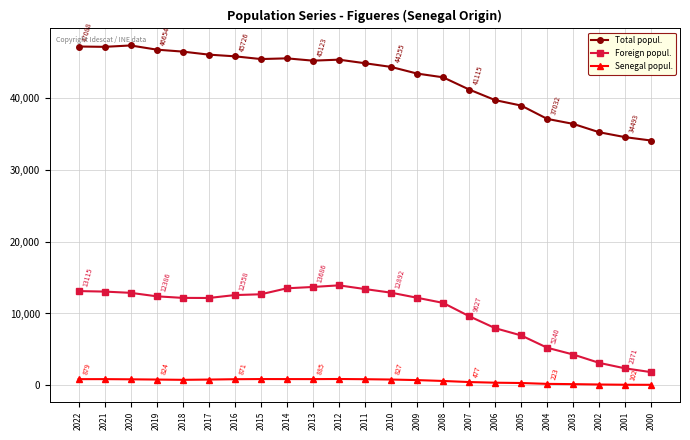

True or false: Foreign popul. has more than 0 points higher than both neighbors.

True